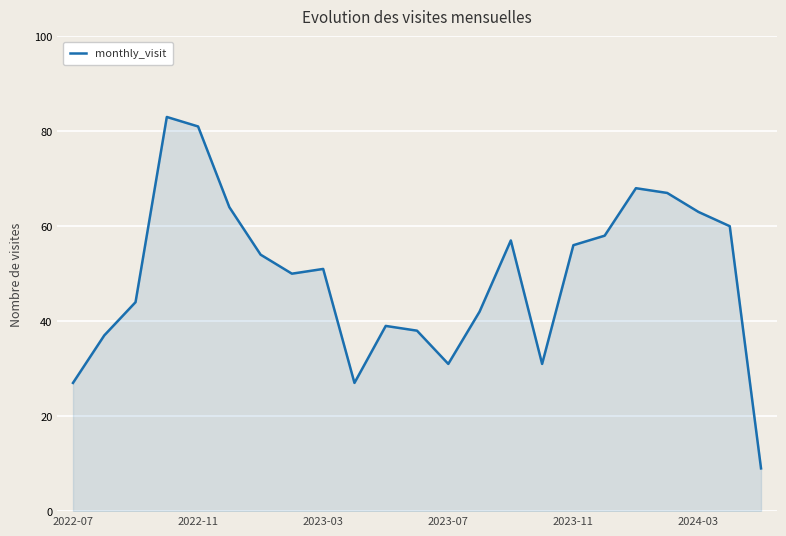

What is the minimum value shown in the chart?

9